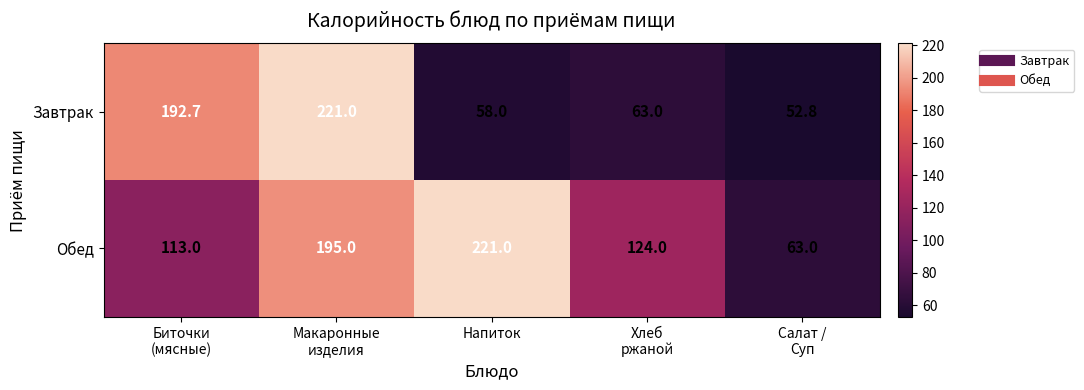

What is the difference between the maximum and minimum values in the Завтрак series?

168.2